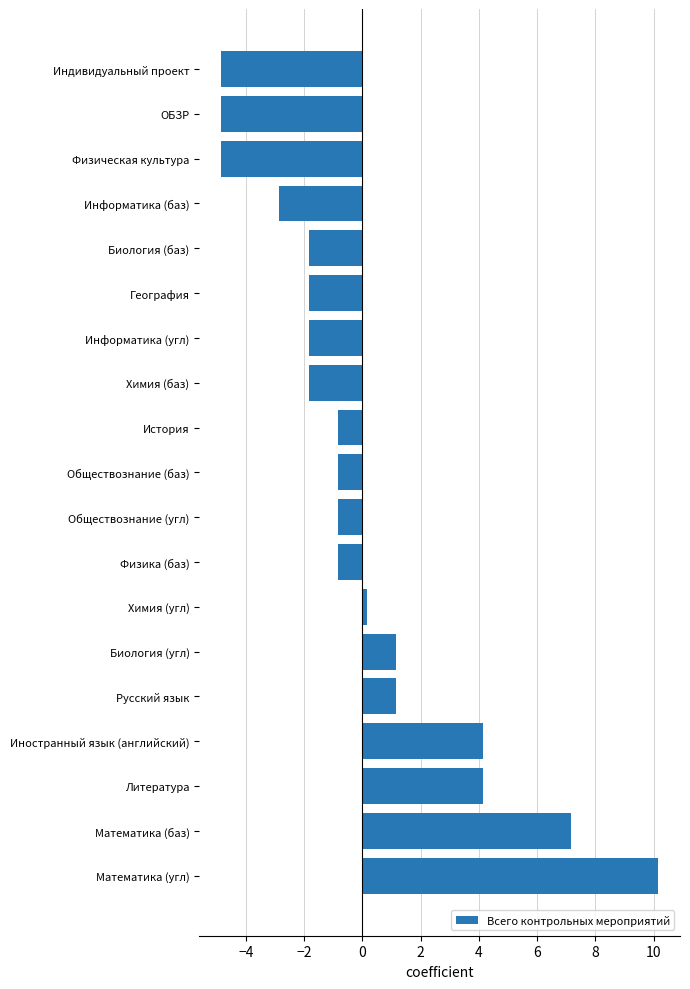

Which has a higher value, Обществознание (баз) or Литература?

Литература